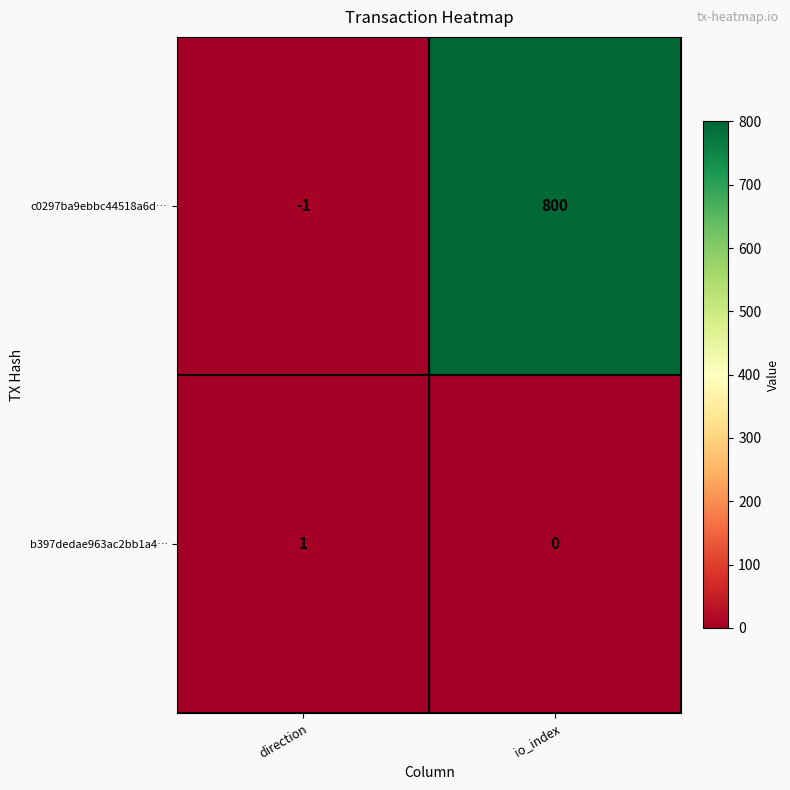

Is the value of b397dedae963ac2bb1a4… at io_index greater than the value of c0297ba9ebbc44518a6d… at direction?

Yes